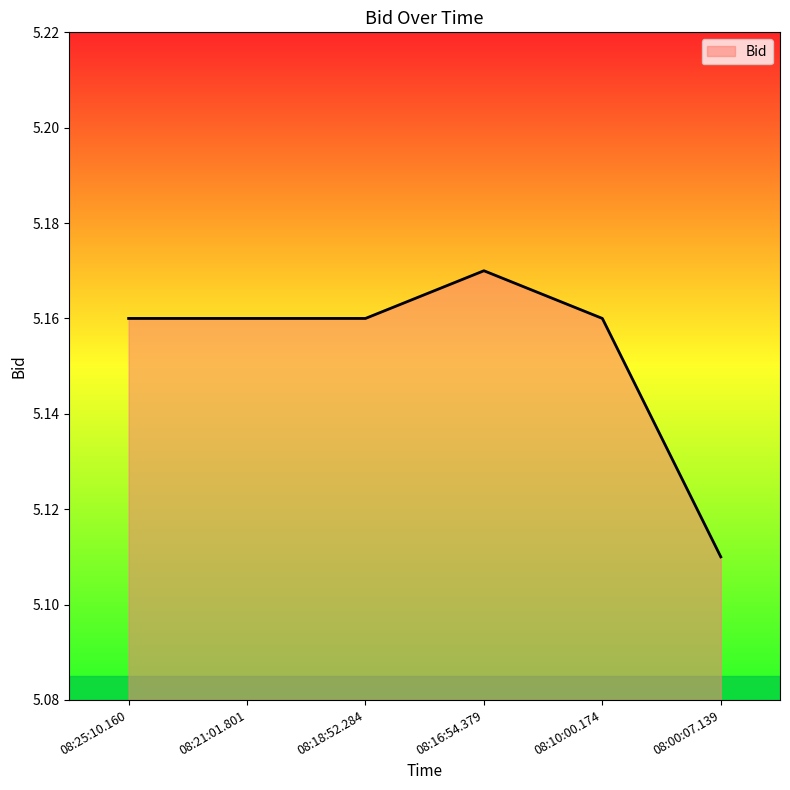

The value at 08:21:01.801 is 3.0. True or false?

False